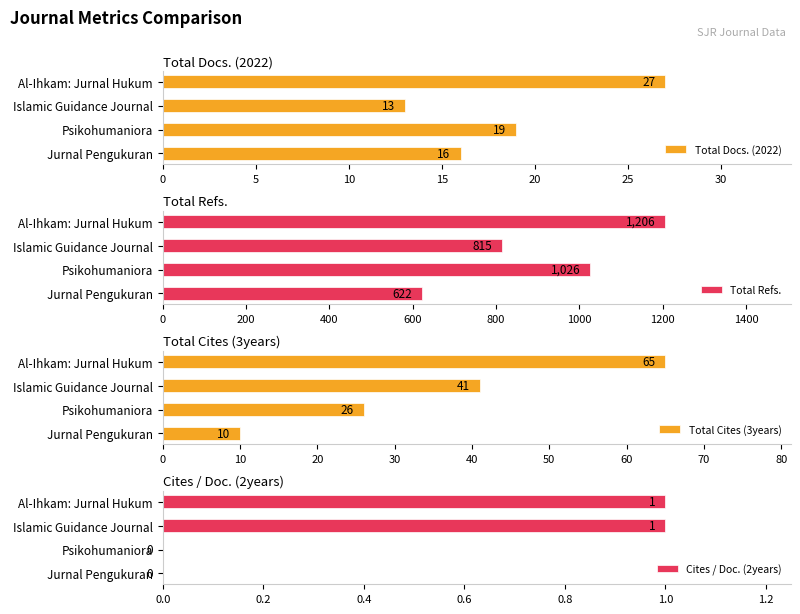

At which label does Total Docs. (2022) reach its minimum?

Islamic Guidance Journal